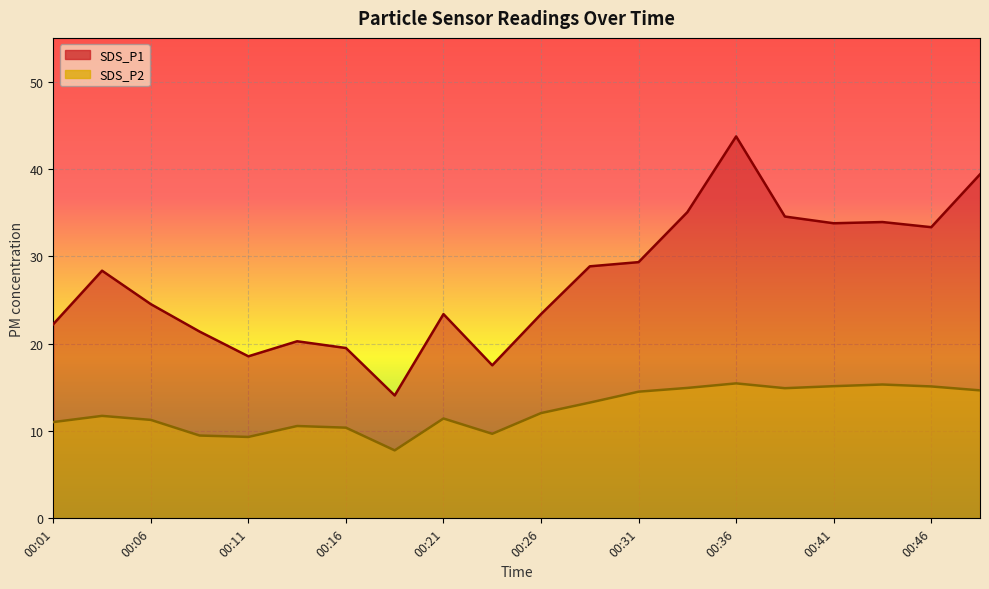

True or false: SDS_P2 has more than 1 points higher than both neighbors.

True